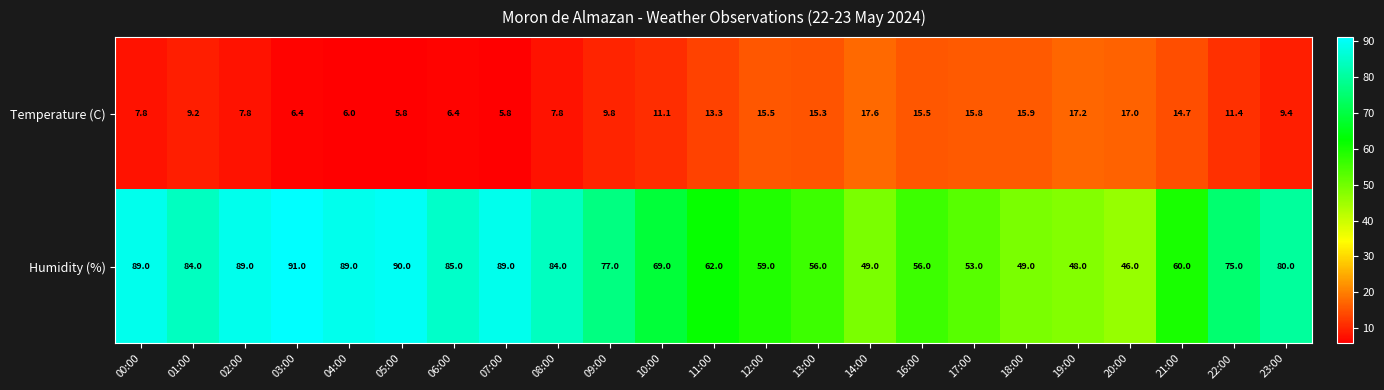

At which label is Temperature (C) closest to 11?

10:00